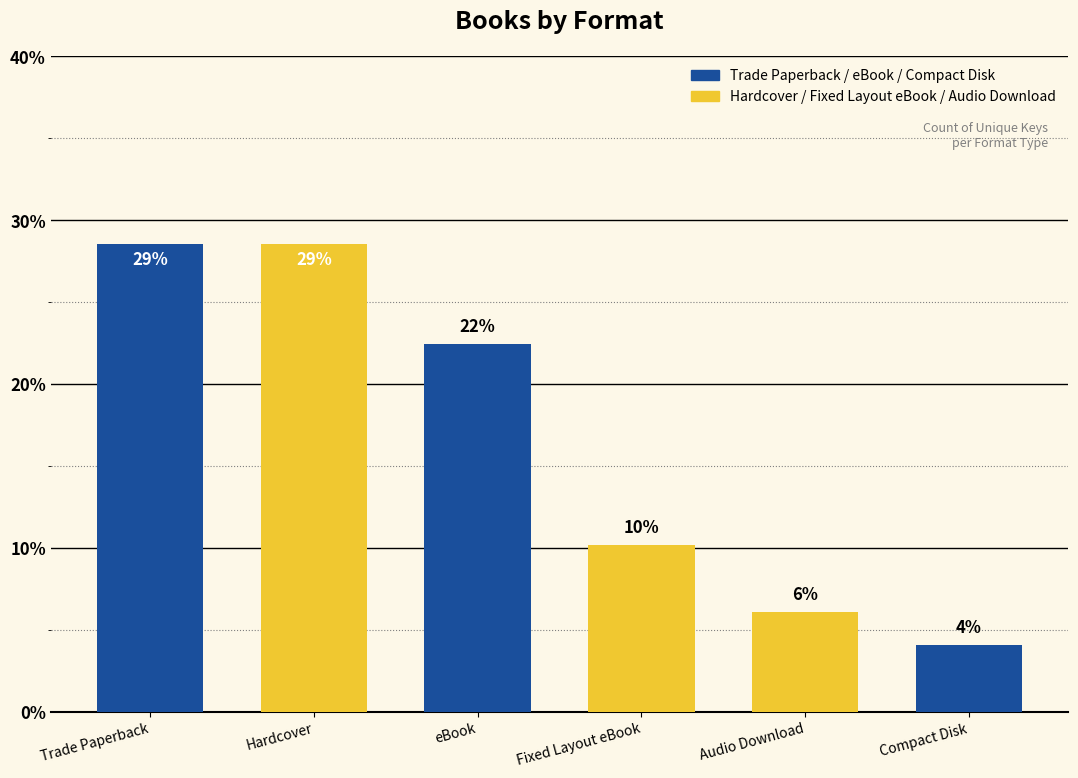

List the labels in order of value, largest first.

Trade Paperback, Hardcover, eBook, Fixed Layout eBook, Audio Download, Compact Disk